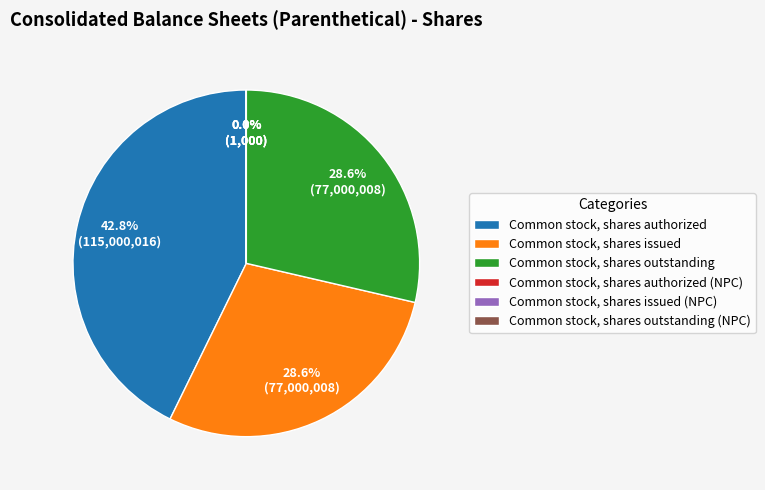

To the nearest percent, what percentage of the pie is Common stock, shares authorized?

43%